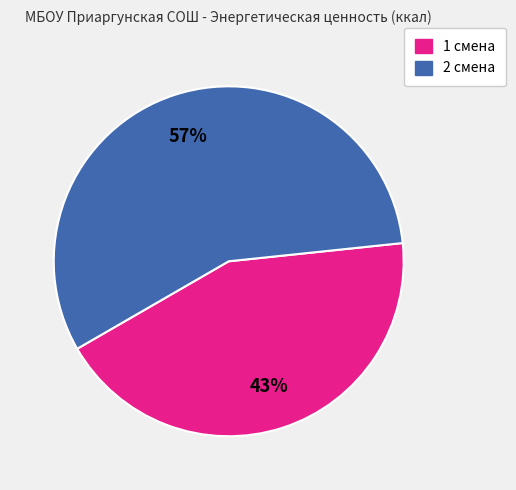

To the nearest percent, what portion does 1 смена represent?

43%